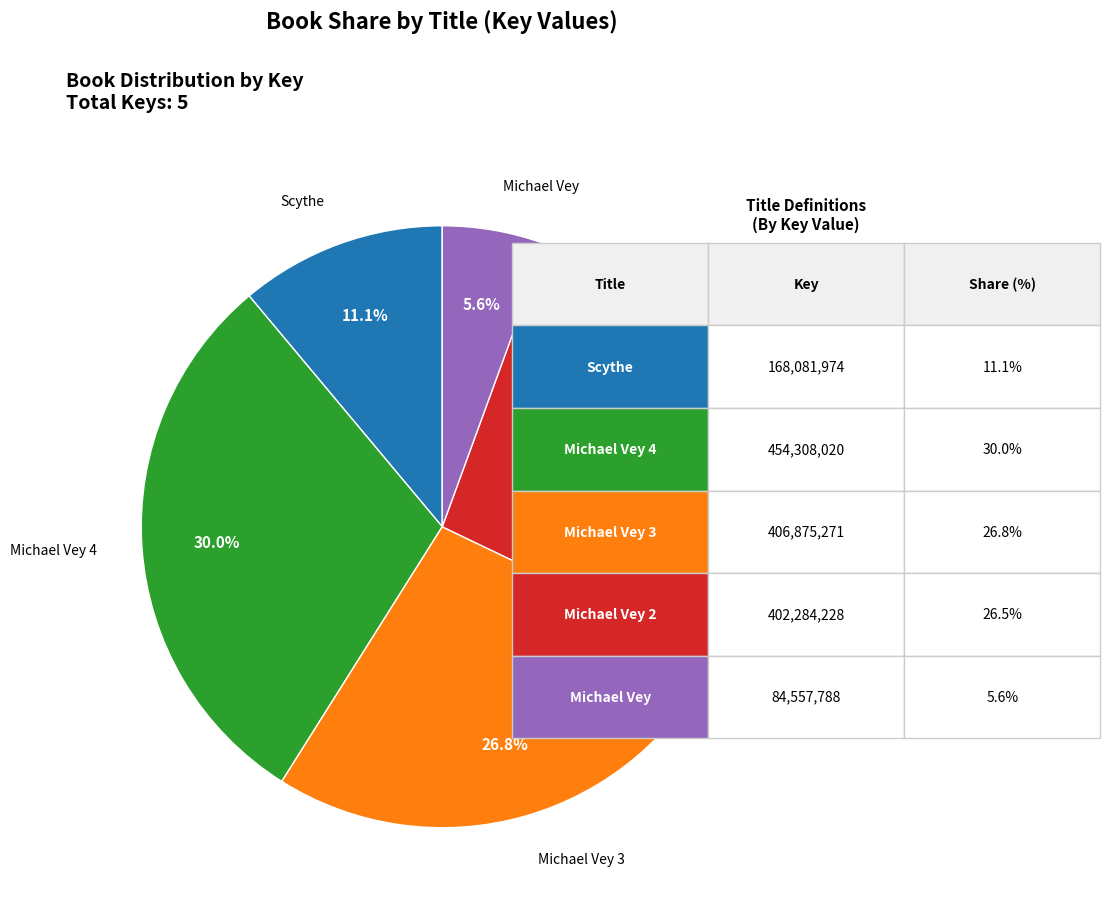

Is there a majority slice in this chart?

No